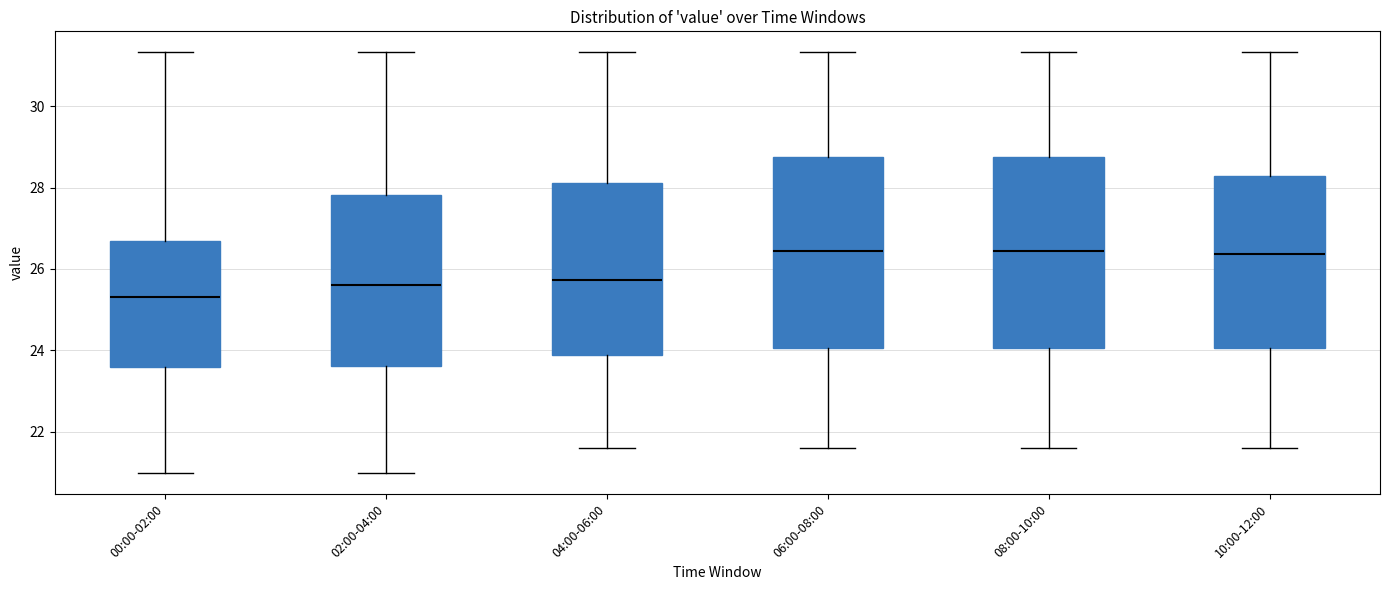

Which box has the lowest median line?

00:00-02:00